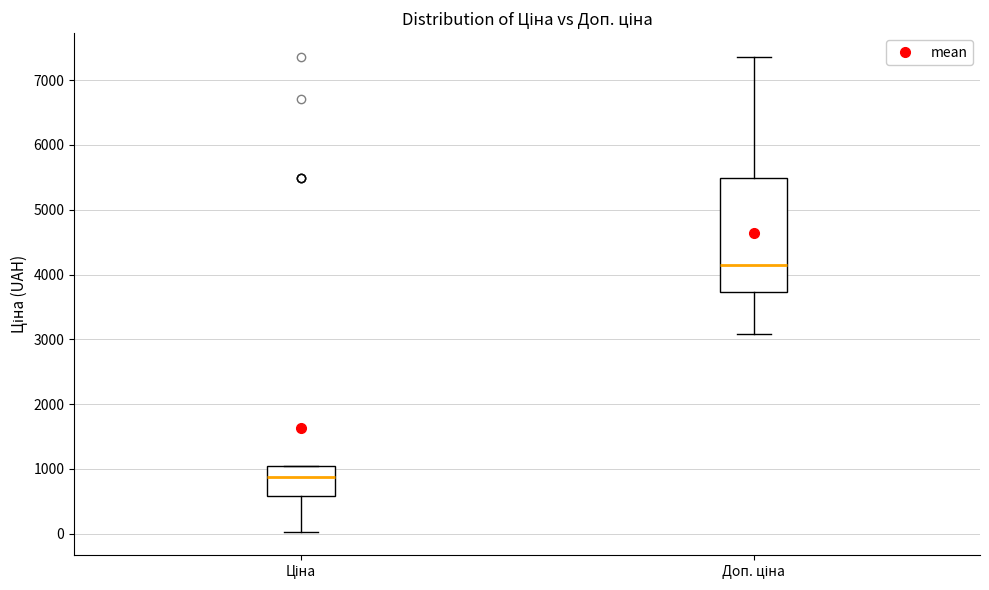

Which box has the lowest median line?

Ціна